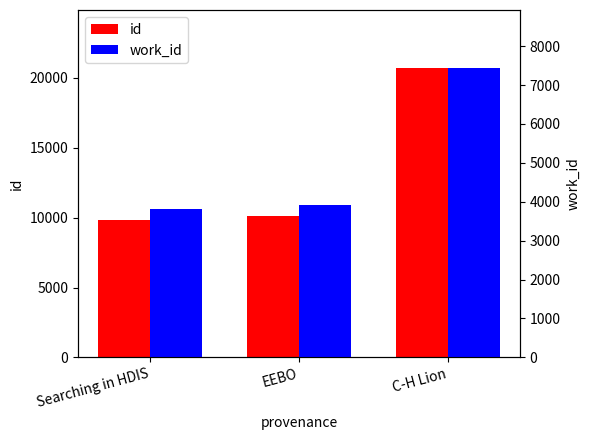

At which label does id first exceed 10114?

C-H Lion